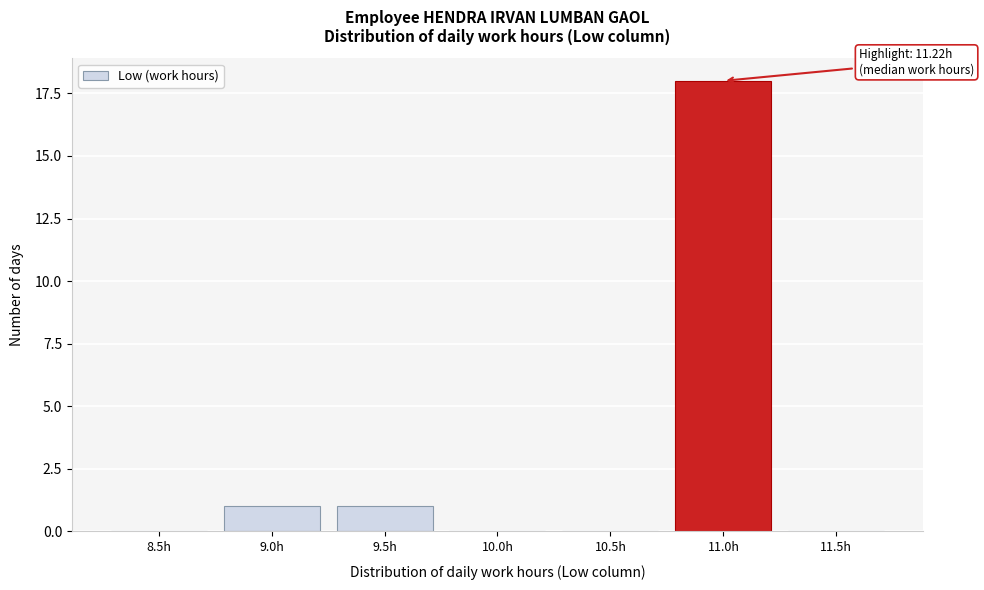

Reading left to right, transcribe all the data shown in this chart.

8.5h=0	9.0h=1	9.5h=1	10.0h=0	10.5h=0	11.0h=18	11.5h=0